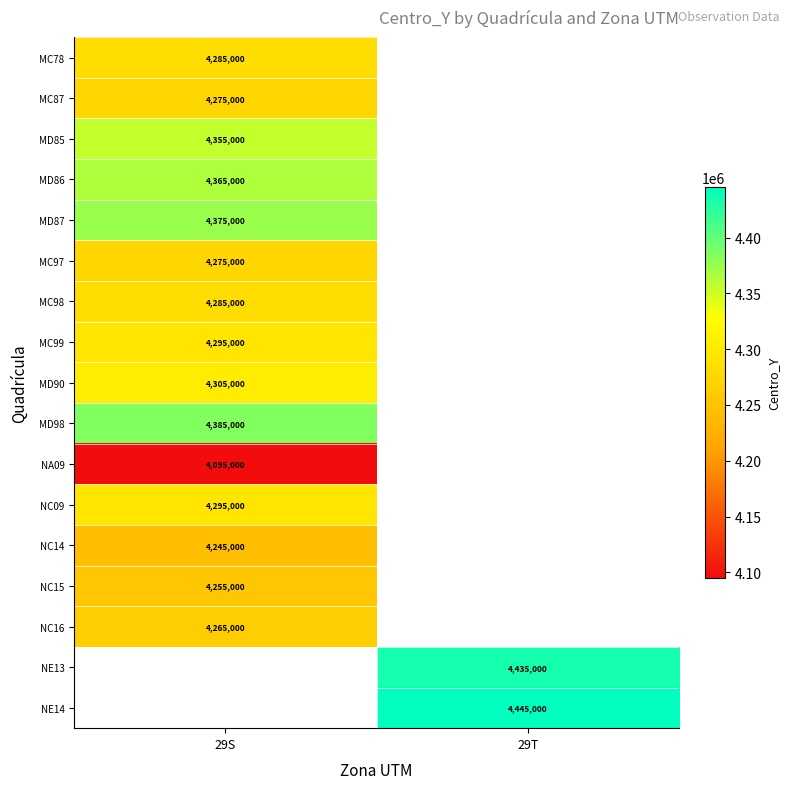

The value of NC09 at 29S is 4295000. True or false?

True